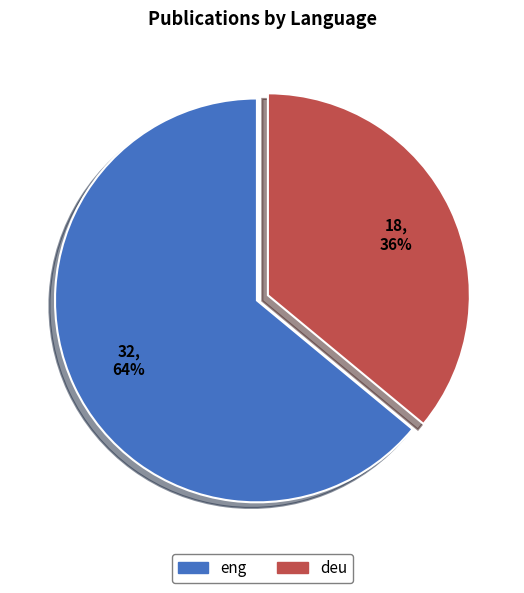

Count the number of slices in the pie.

2